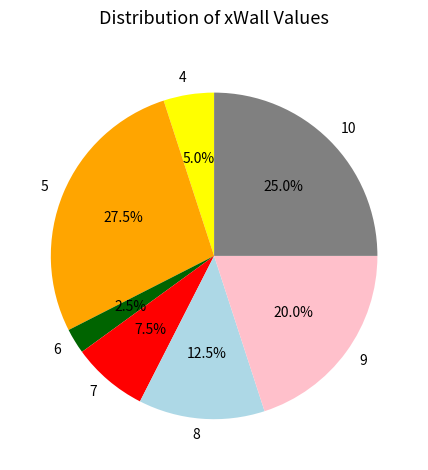

Which has a higher value, 6 or 7?

7